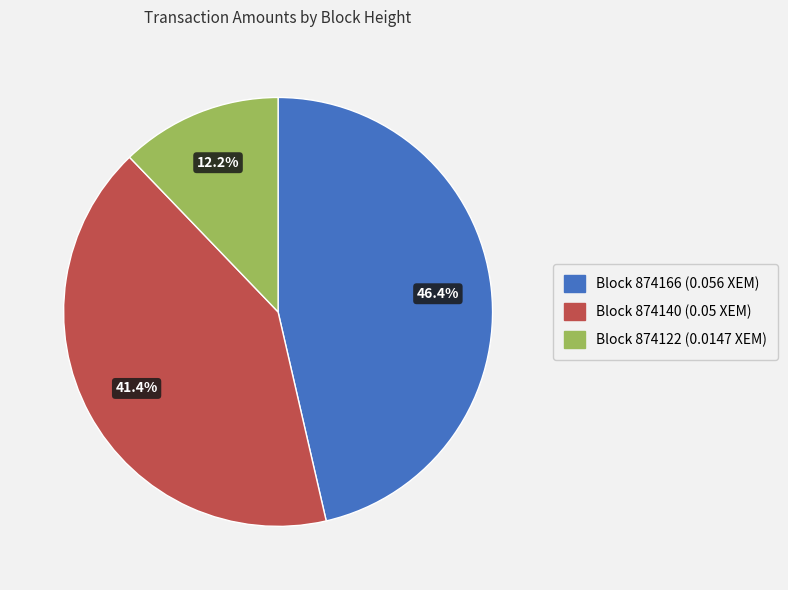

Is there any slice that represents more than half of the pie?

No